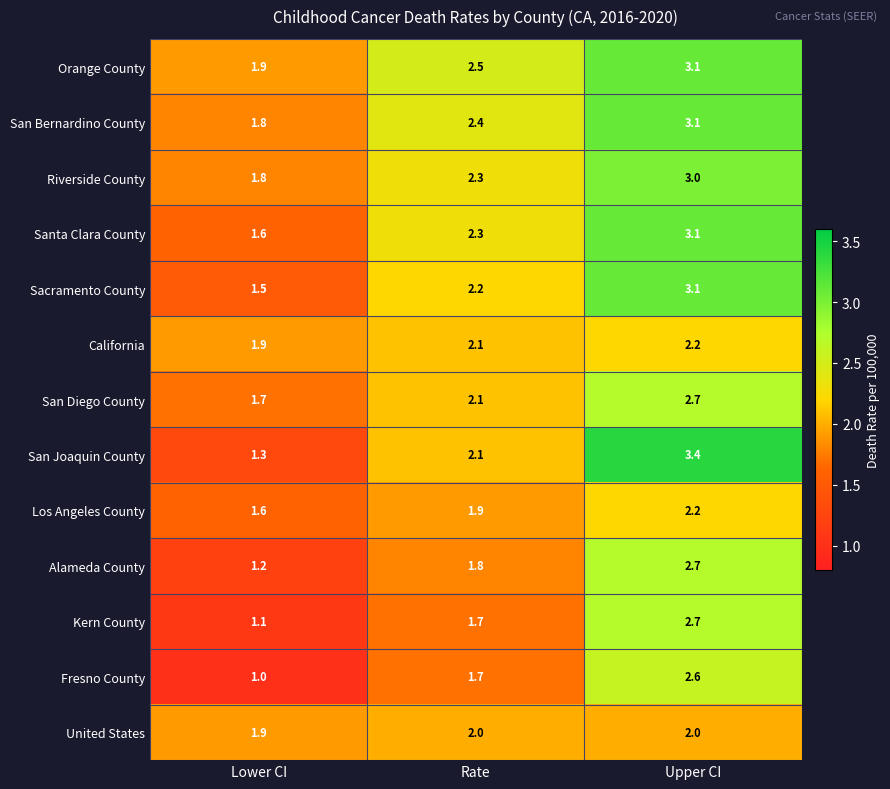

What is the total value across all series at Rate?

27.1